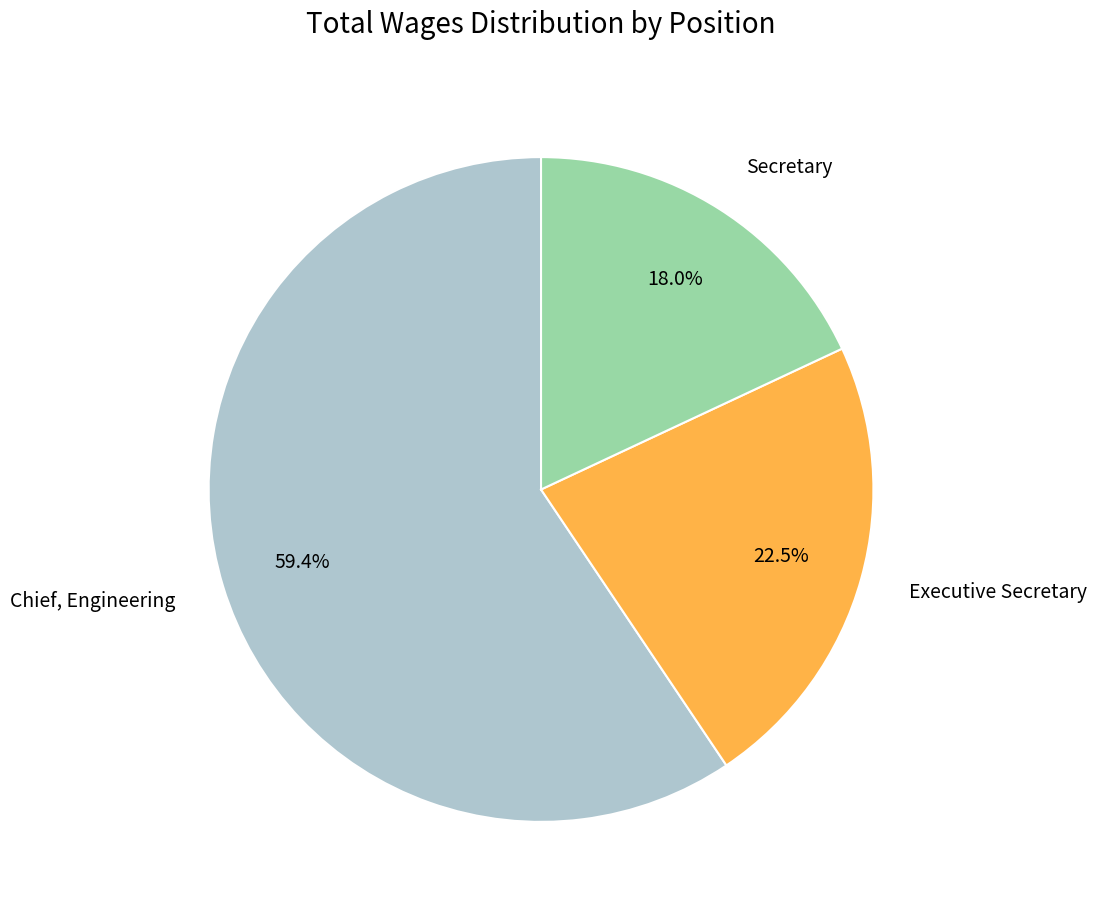

Which category has the smallest portion of the pie?

Secretary